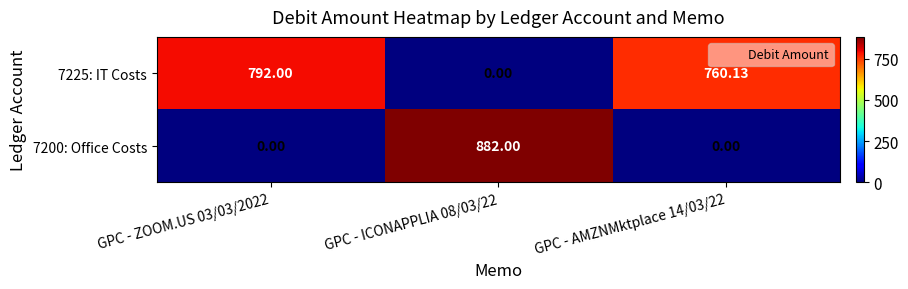

How many categories are shown in the chart?

3